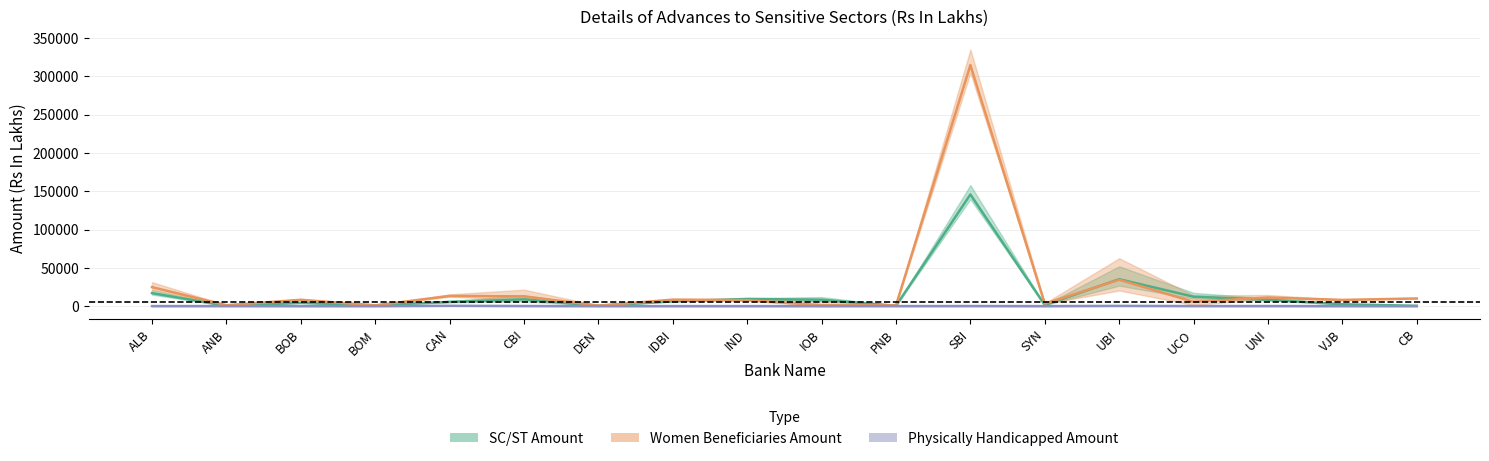

At IND, list the series in order from smallest to largest.

Phys_Handi_Amount, Women_Amount, SC_ST_Amount